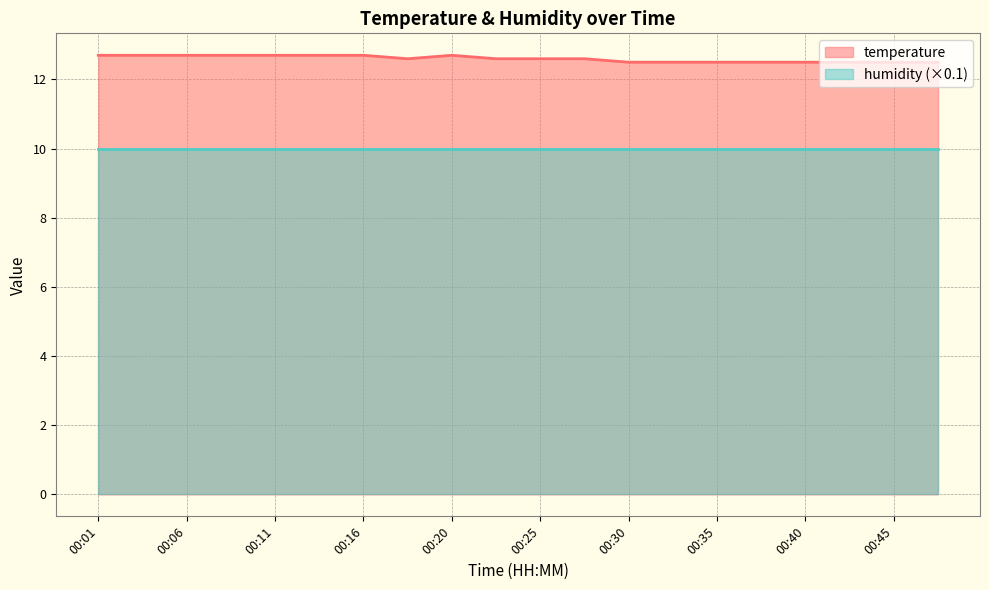

The value at 00:30 is 12.5. True or false?

True